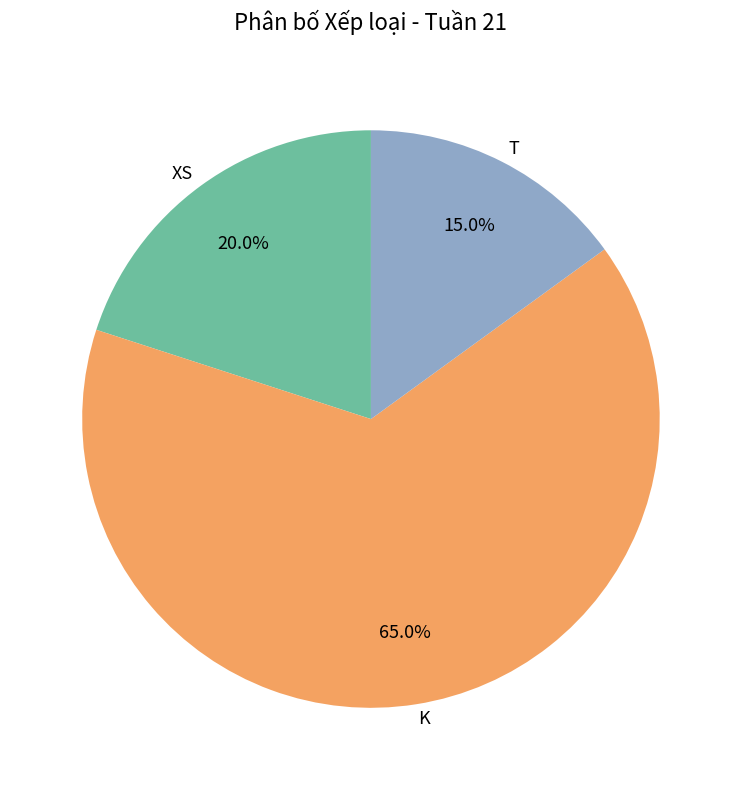

Which category accounts for the majority?

K